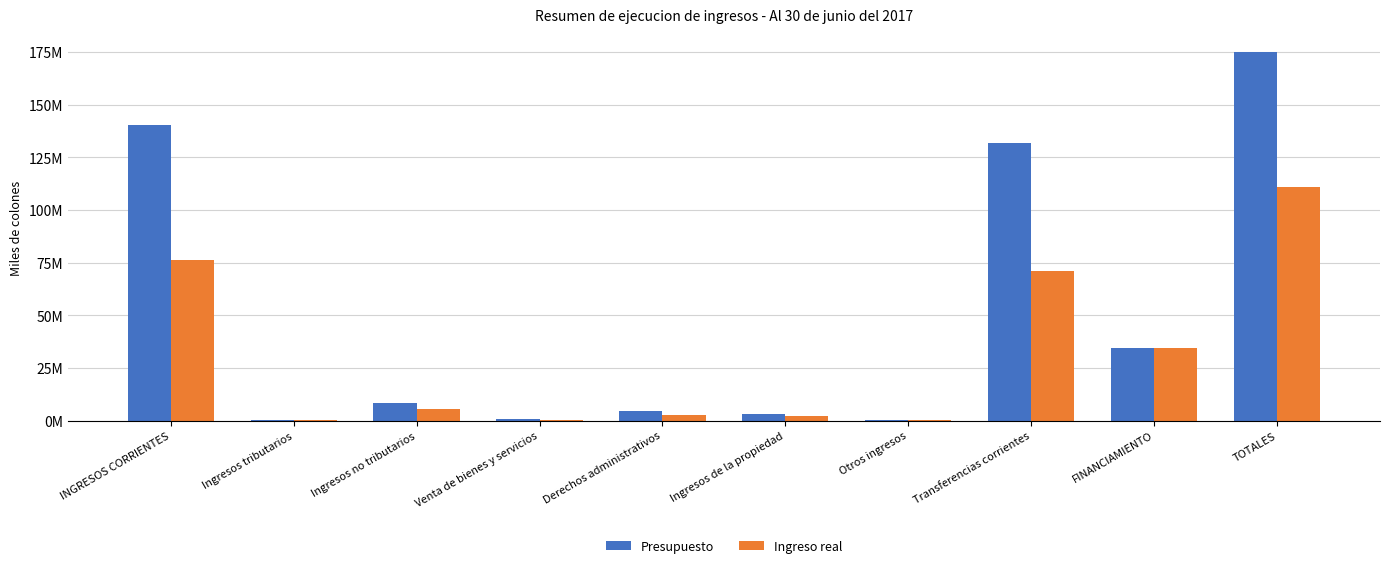

Where is Presupuesto nearest to the value 87424887?

Transferencias corrientes